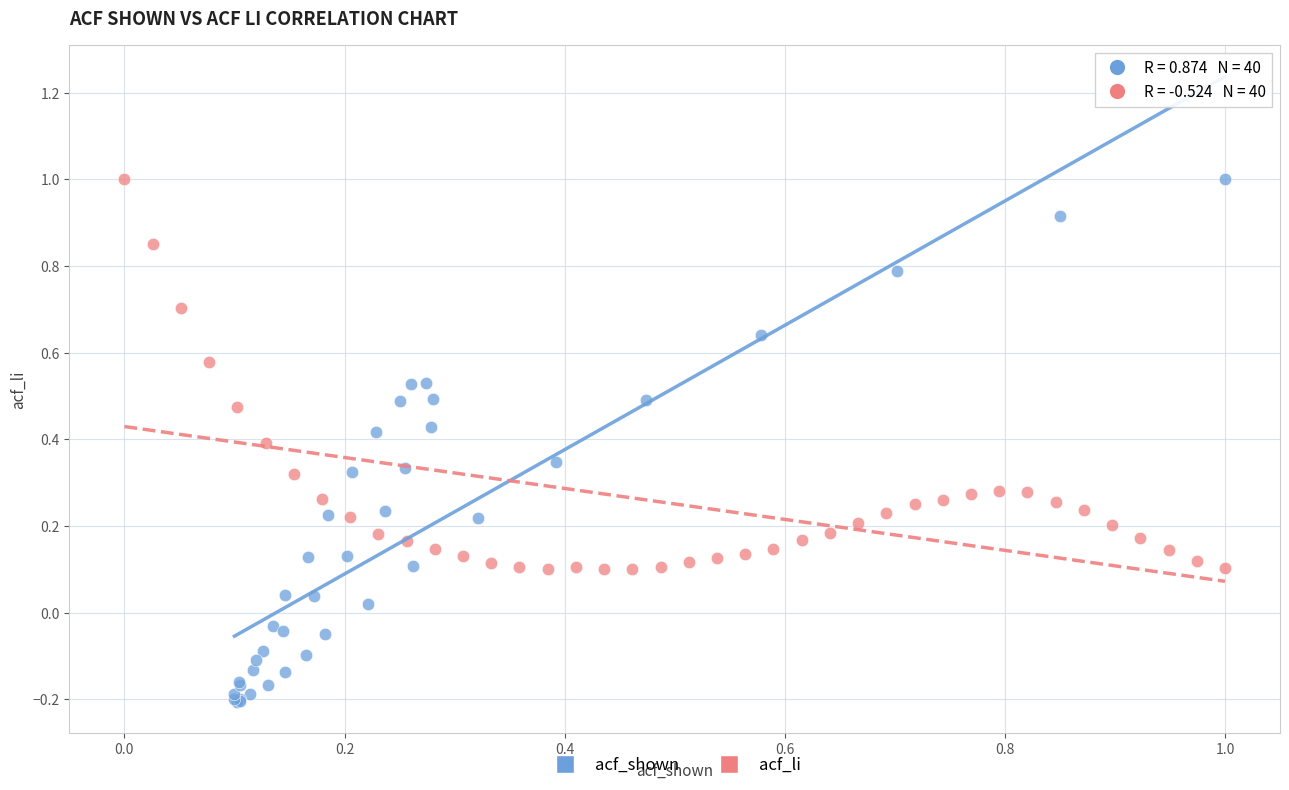

Which series reaches the minimum Y coordinate?

acf_shown